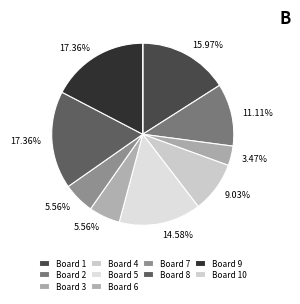

To the nearest percent, what is the difference between the largest and smallest slice percentages?

17%